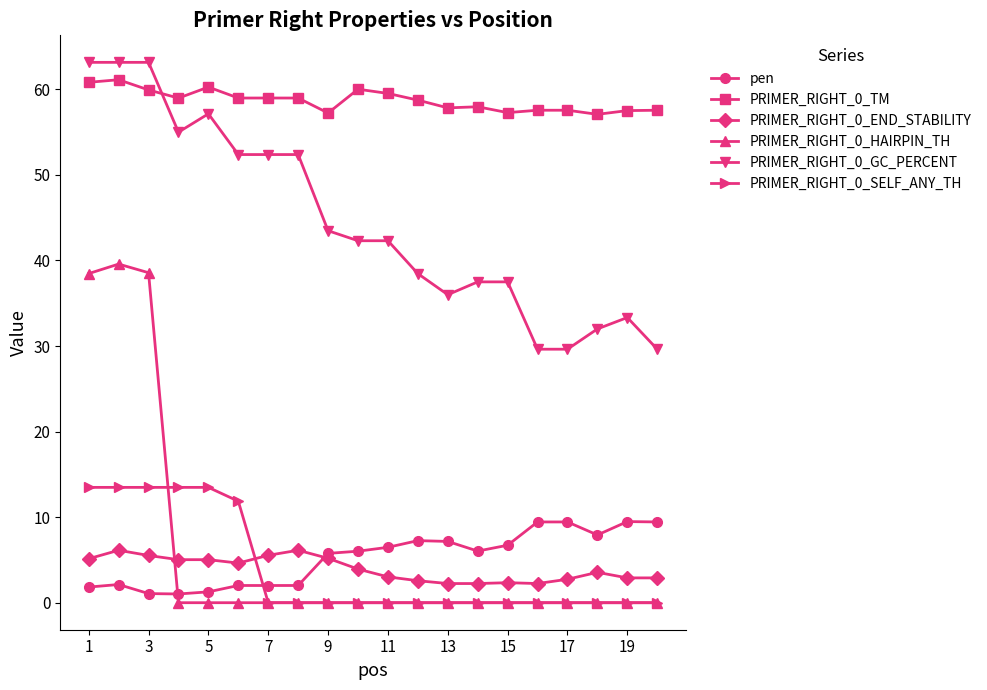

Which series has the largest range (max minus min)?

PRIMER_RIGHT_0_HAIRPIN_TH